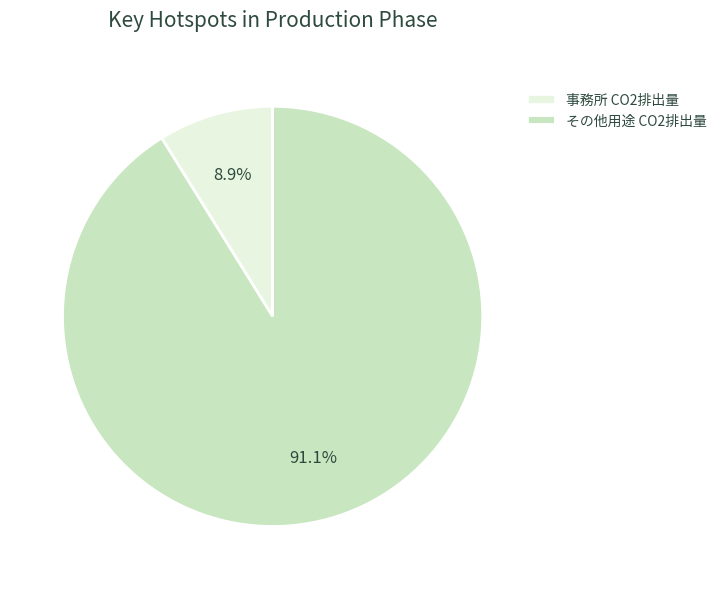

Which slice represents more than half of the pie?

その他用途 CO2排出量